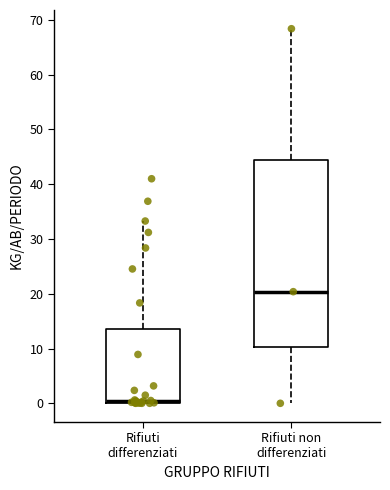

Reading left to right, read every box against the y-axis: the position of its median line, the range the box covers, and the ends of its whiskers. The values are not printed on the chart, so give them approximately, as read against the axis.

Rifiuti differenziati: median 0 (just above the box's lower edge), box 0 to 14, whiskers 0 to 33
Rifiuti non differenziati: median 20, box 10 to 44, whiskers 0 to 68